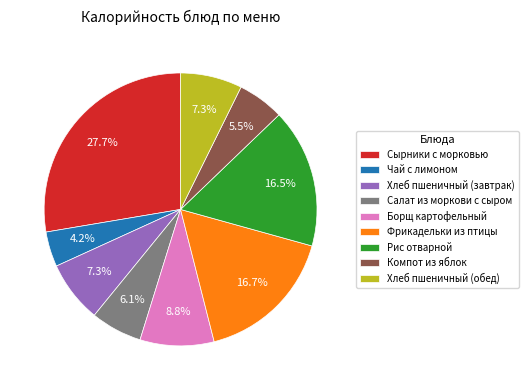

To the nearest percent, what percentage of the pie is Хлеб пшеничный (обед)?

7%